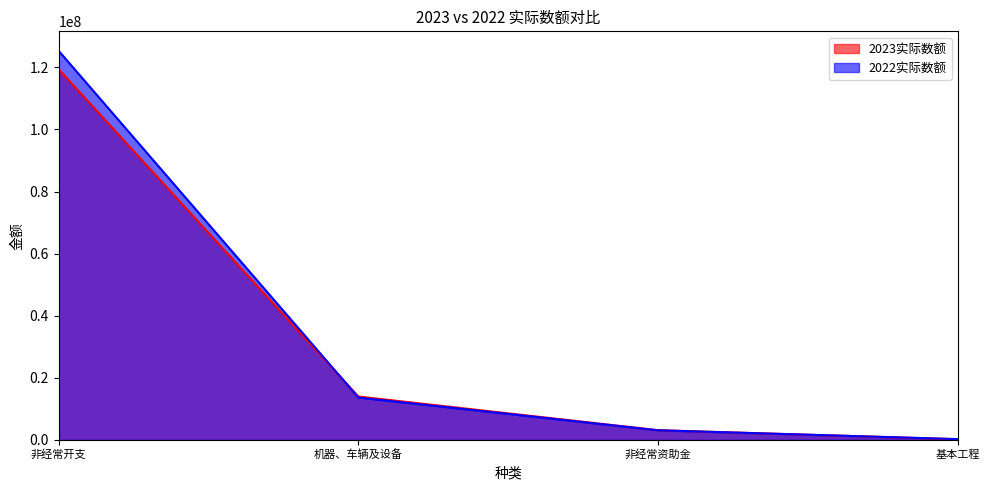

Which series changed the most between 非经常开支 and 非经常资助金?

2022实际数额